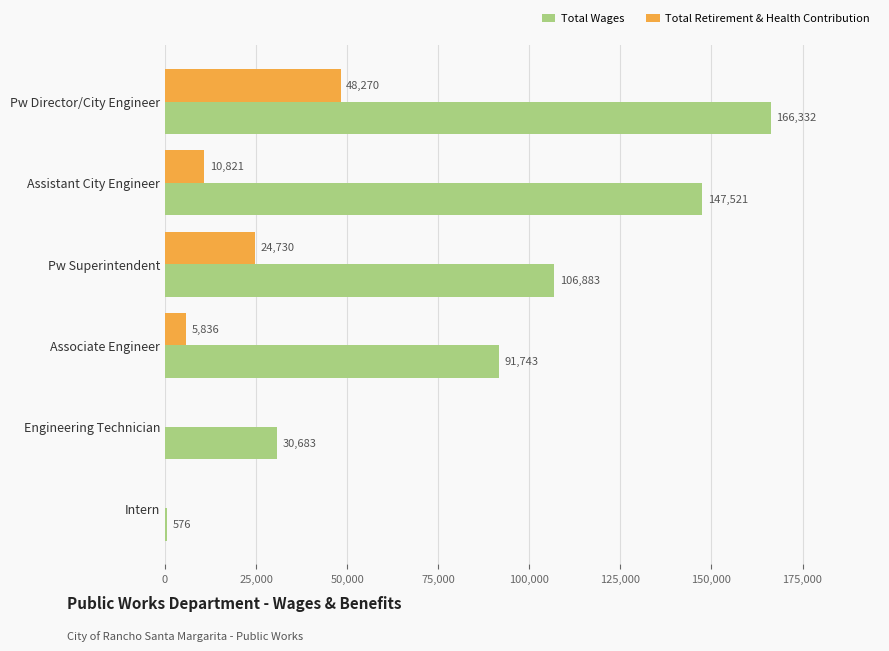

What is the sum of all Total Wages values?

543738